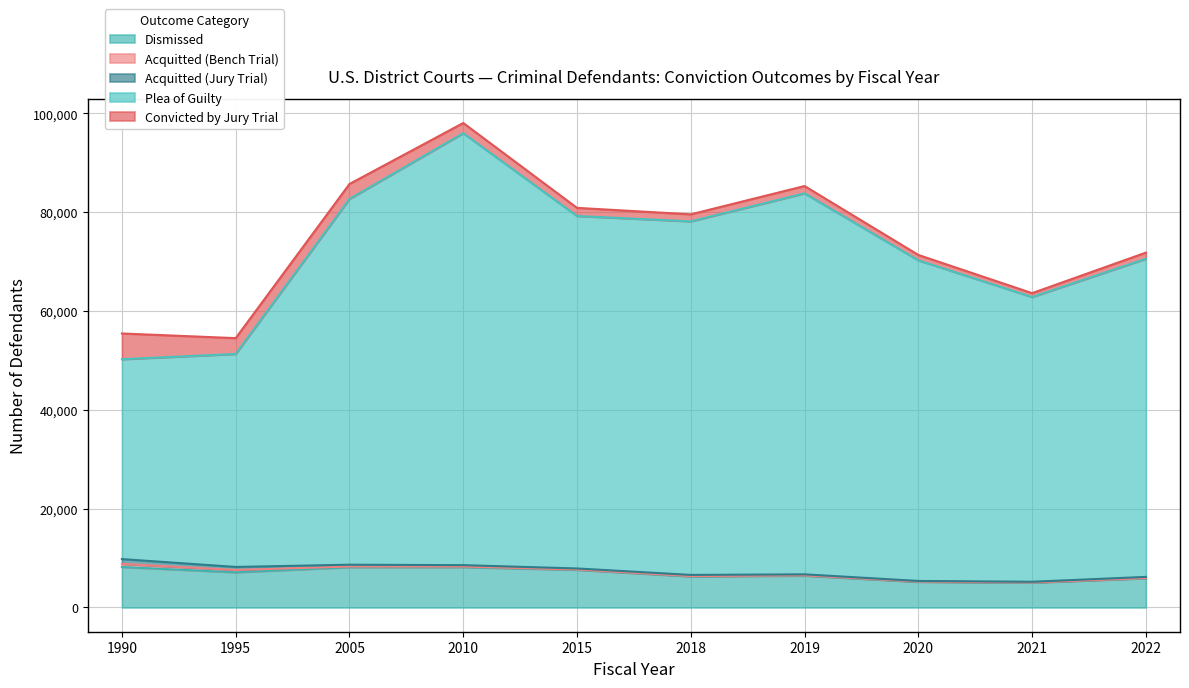

True or false: Acquitted (Bench Trial) and Plea of Guilty intersect in this chart.

False